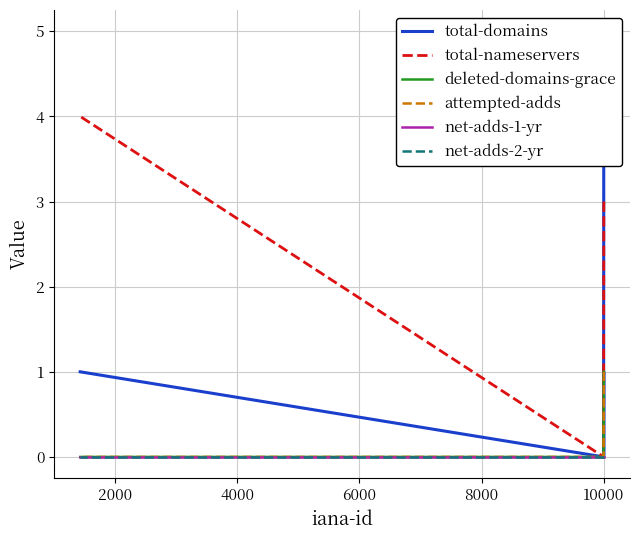

Does the chart have visible grid lines?

Yes